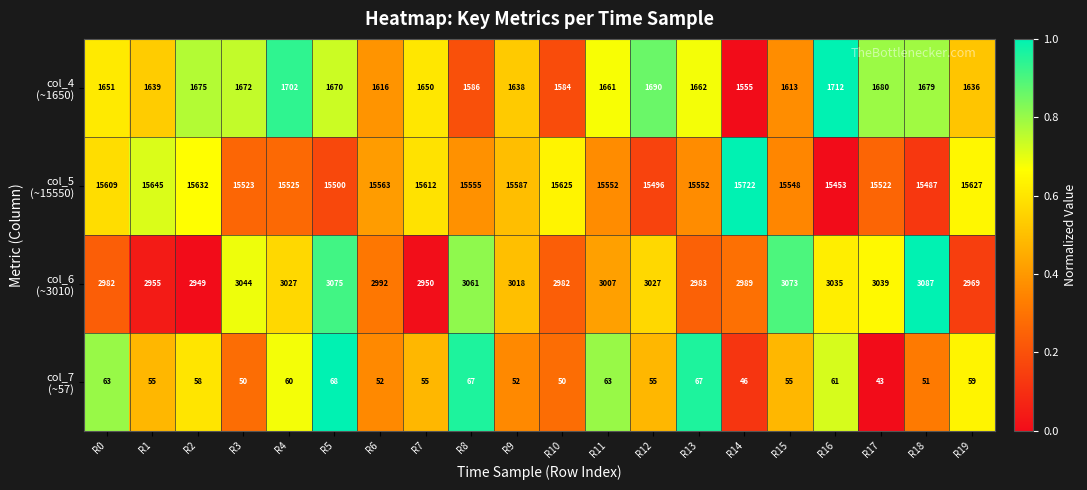

What is the difference between the highest and lowest values at R8?

15488